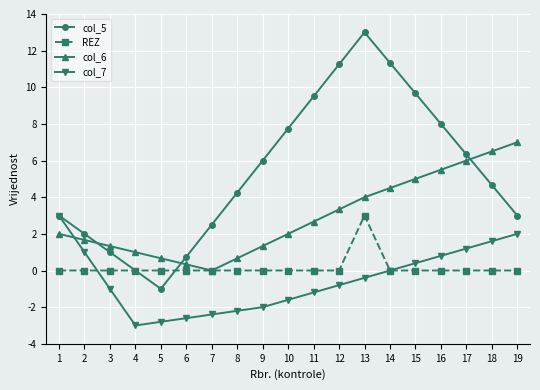

What is the spread (max minus min) of values at 18?

6.5